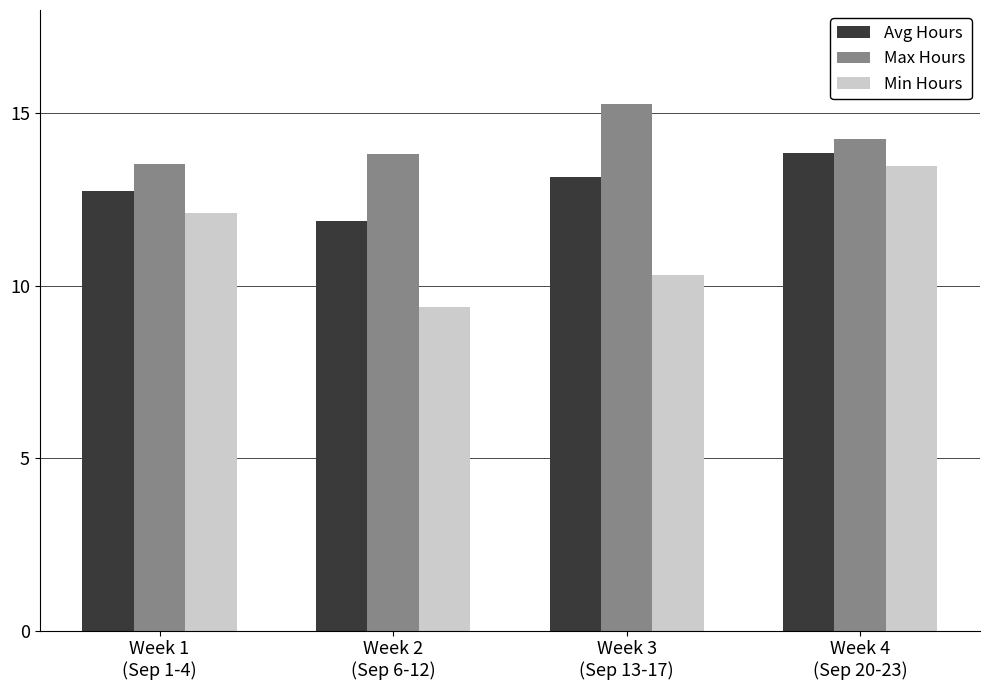

Is the value of Min Hours at Week 1
(Sep 1-4) greater than the value of Max Hours at Week 3
(Sep 13-17)?

No